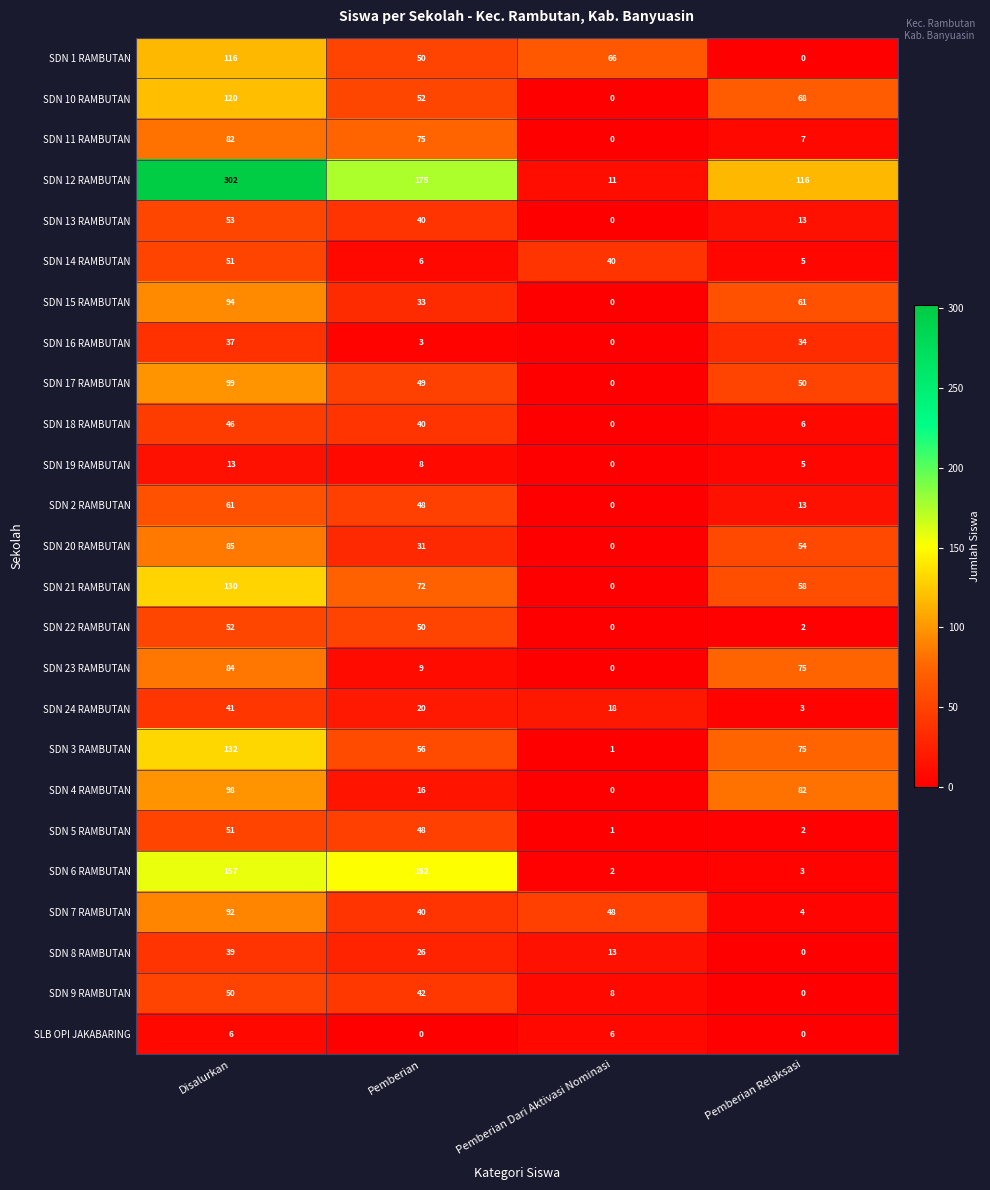

Count the number of data series in this chart.

25